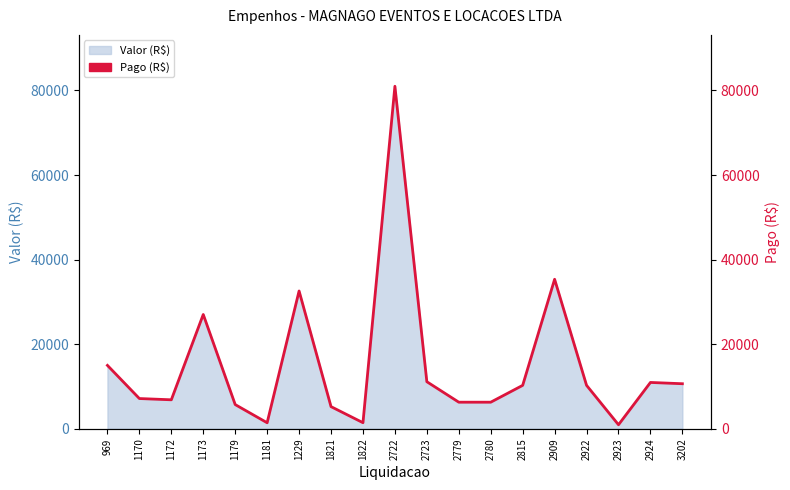

Which label corresponds to the largest value in the chart?

2722